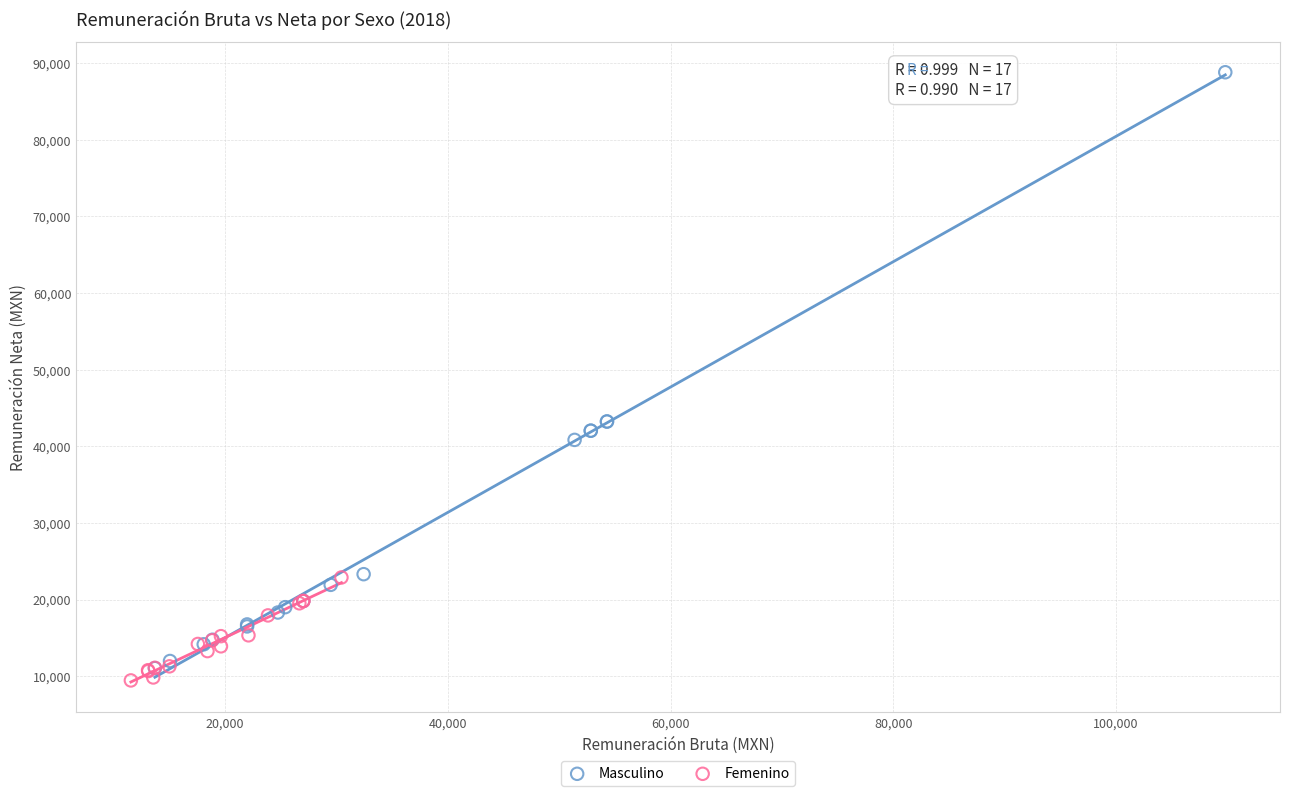

Which series has the largest Y range (max minus min)?

Masculino